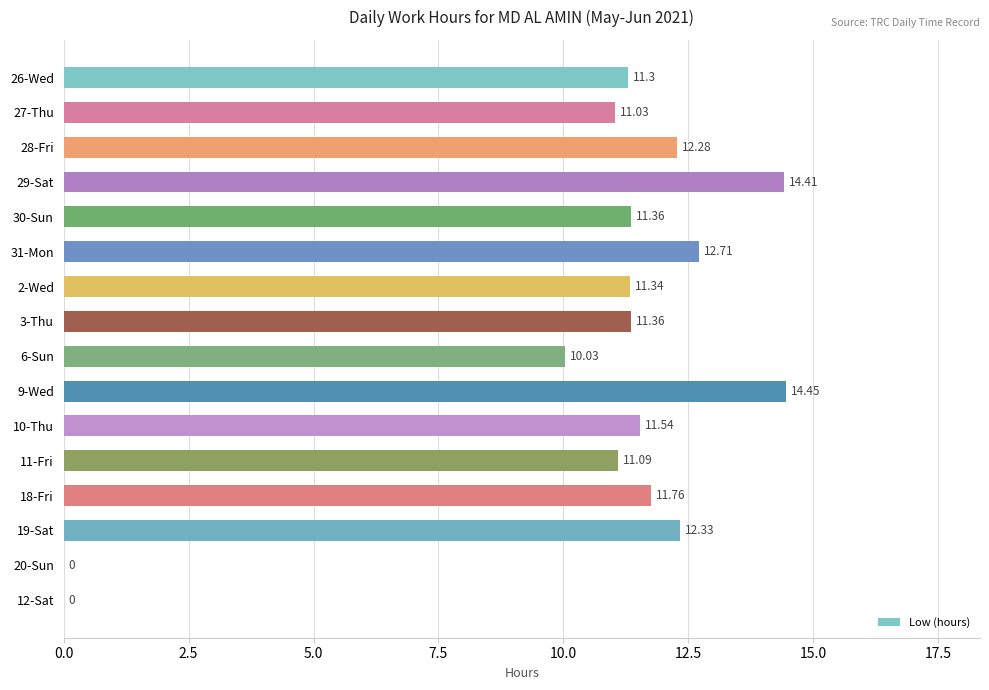

Between 26-Wed and 9-Wed, which is larger?

9-Wed